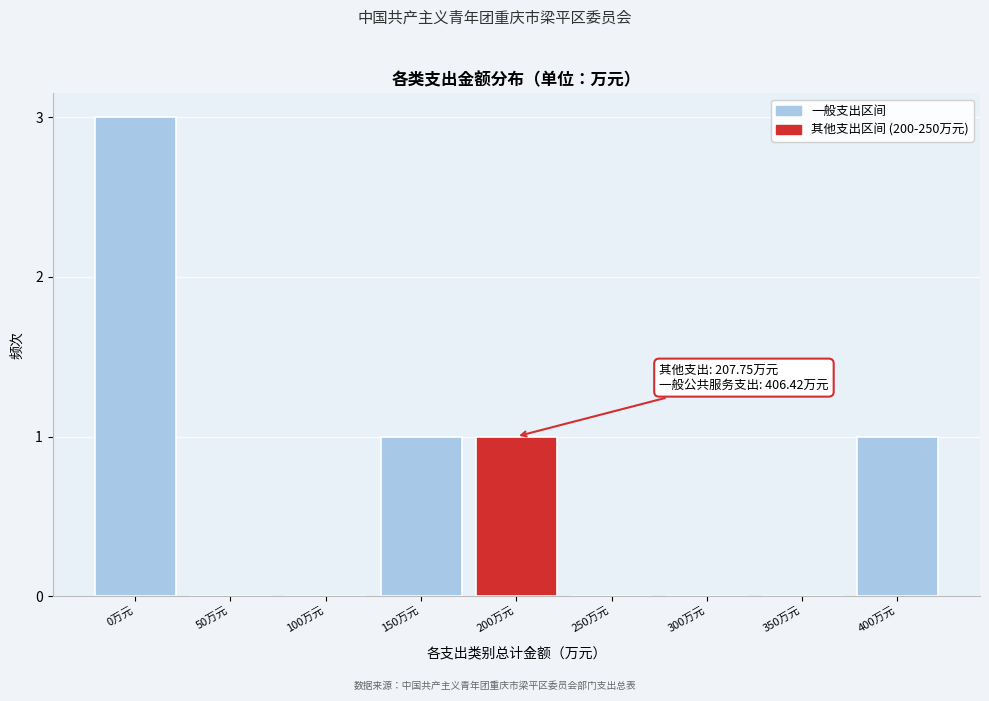

Reading right to left, extract all data points from this chart.

400万元=1	350万元=0	300万元=0	250万元=0	200万元=1	150万元=1	100万元=0	50万元=0	0万元=3